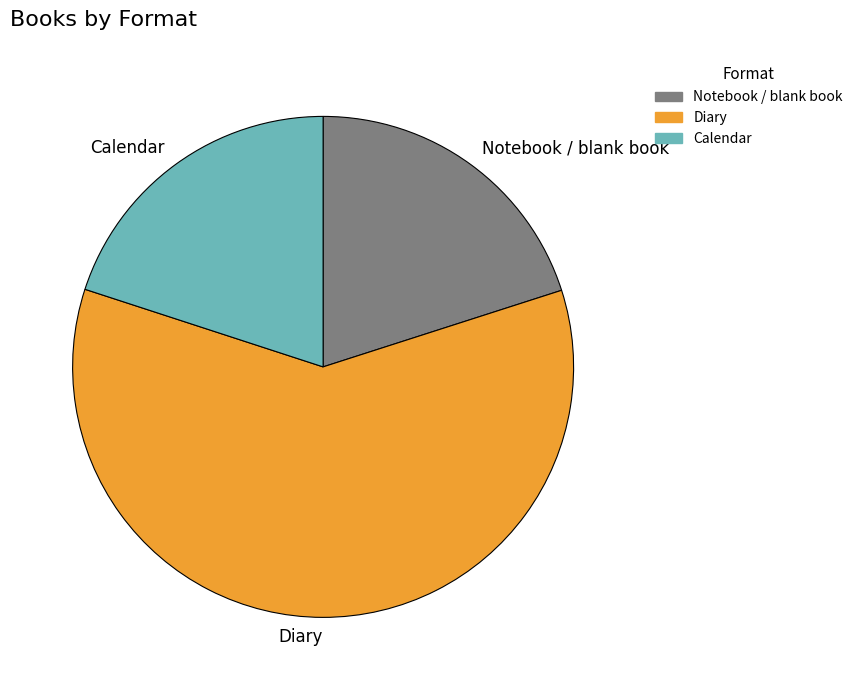

Between Diary and Notebook / blank book, which is larger?

Diary